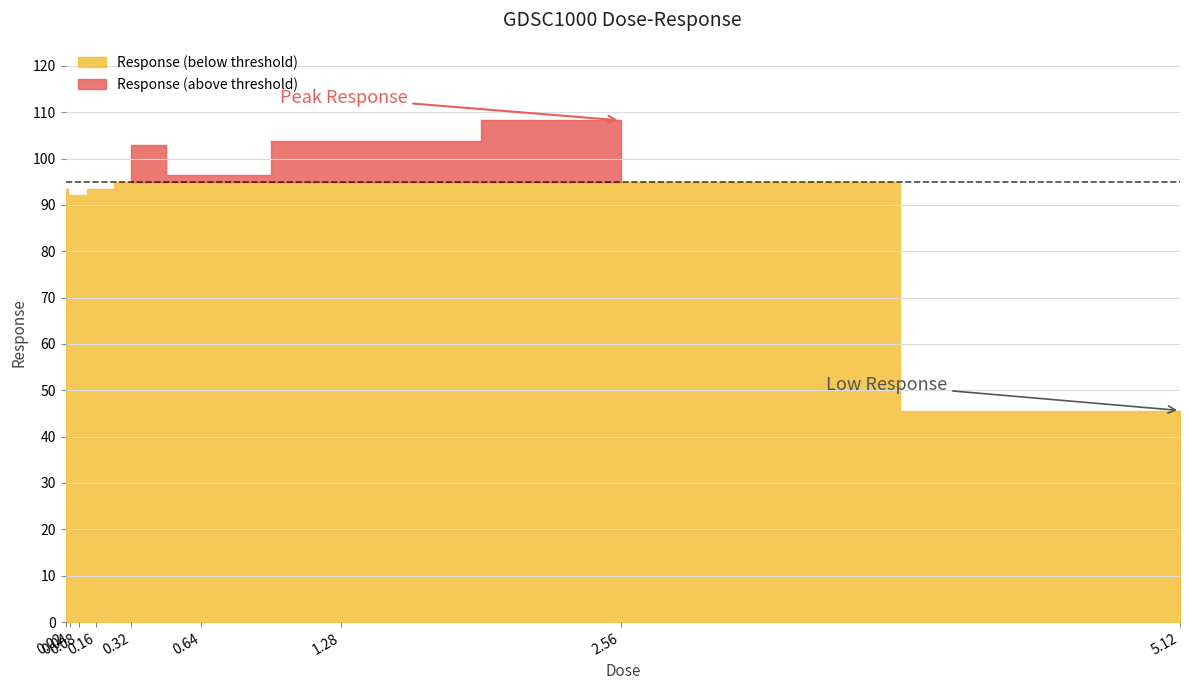

Between 0.08 and 0.02, which is larger?

0.02